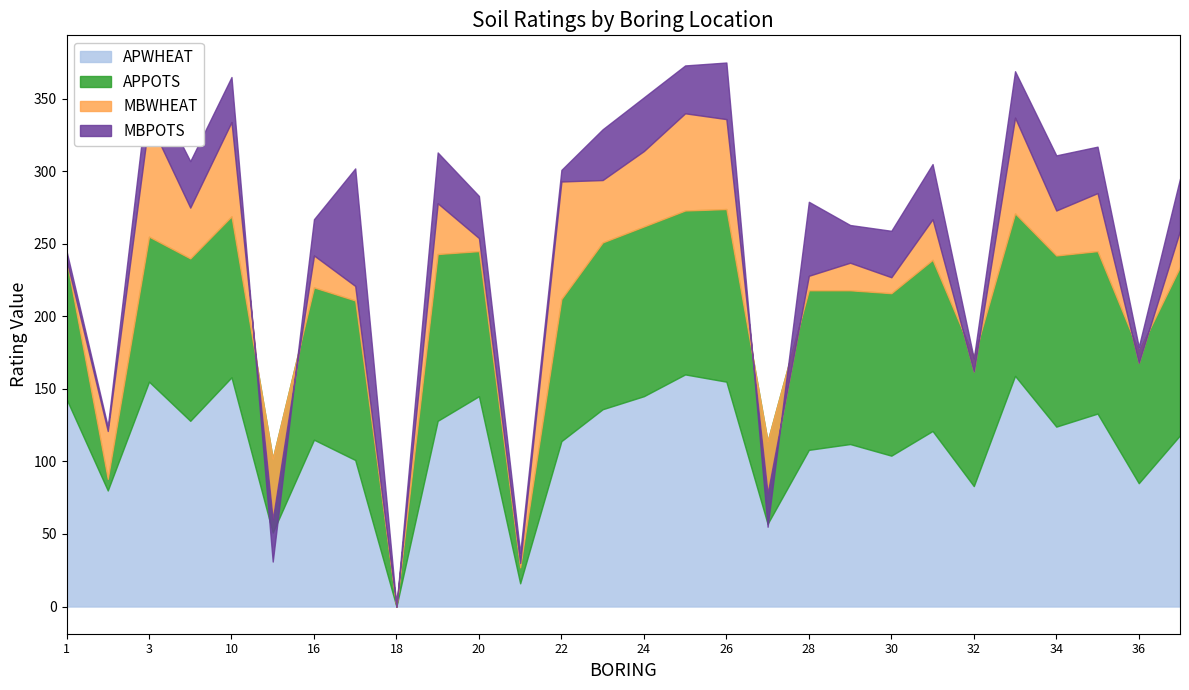

How many lines are shown in the chart?

4